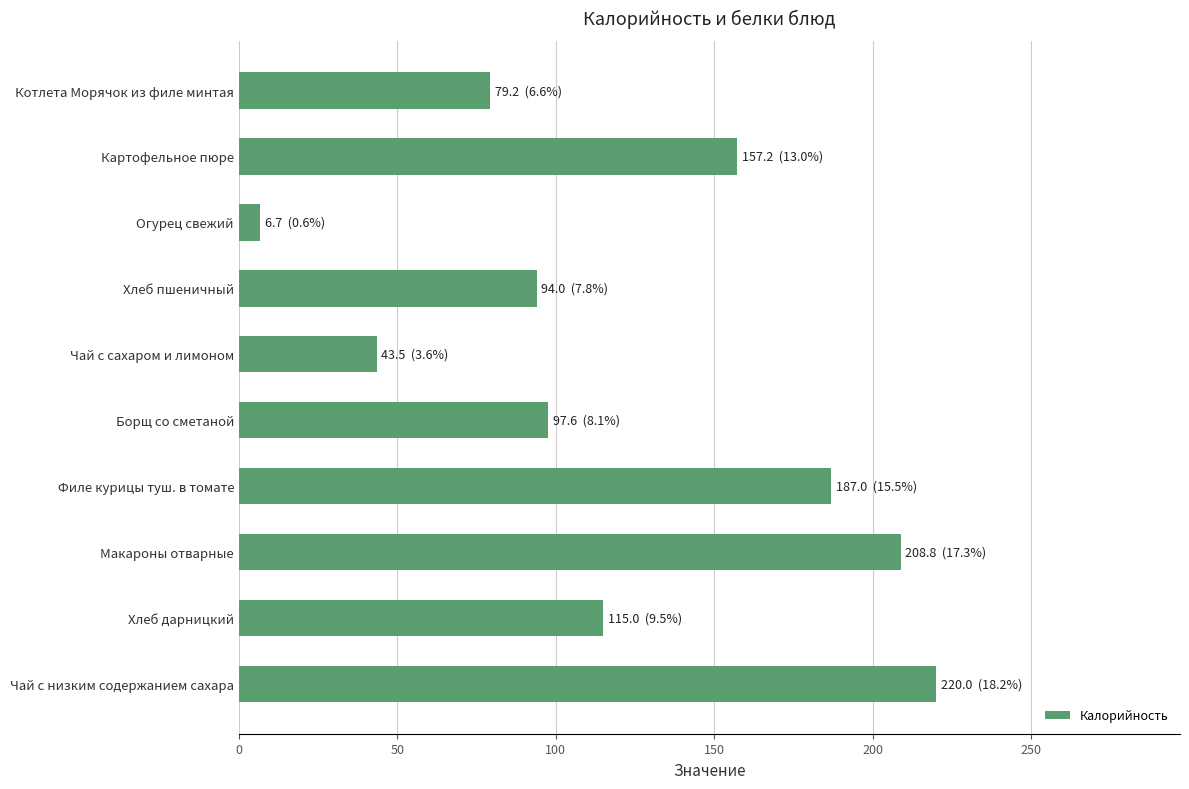

Between Чай с низким содержанием сахара and Филе курицы туш. в томате, which is larger?

Чай с низким содержанием сахара